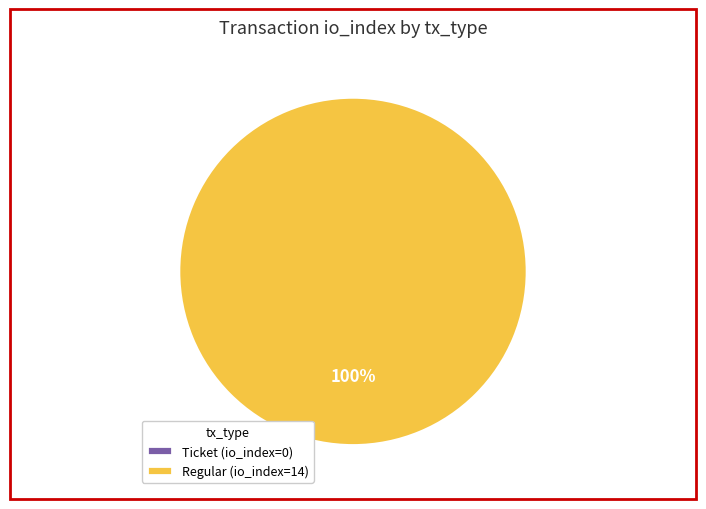

Is there a majority slice in this chart?

Yes